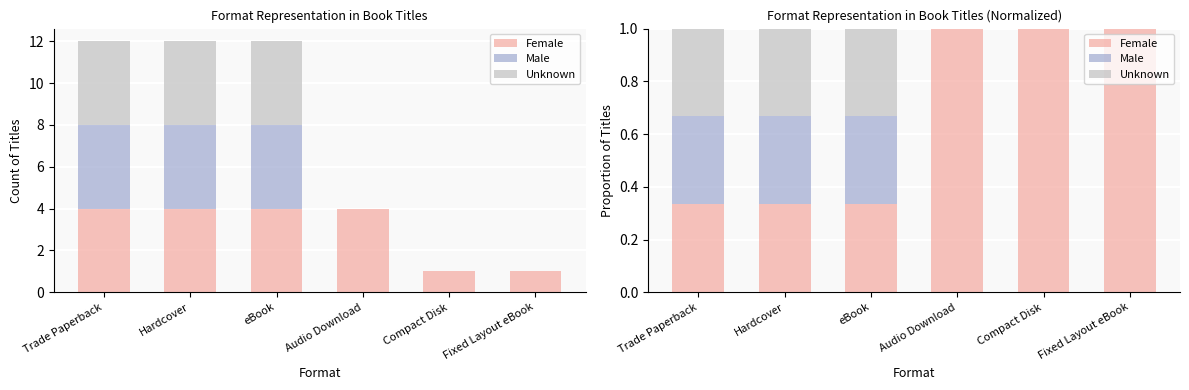

What is the maximum value for Female?

1.0